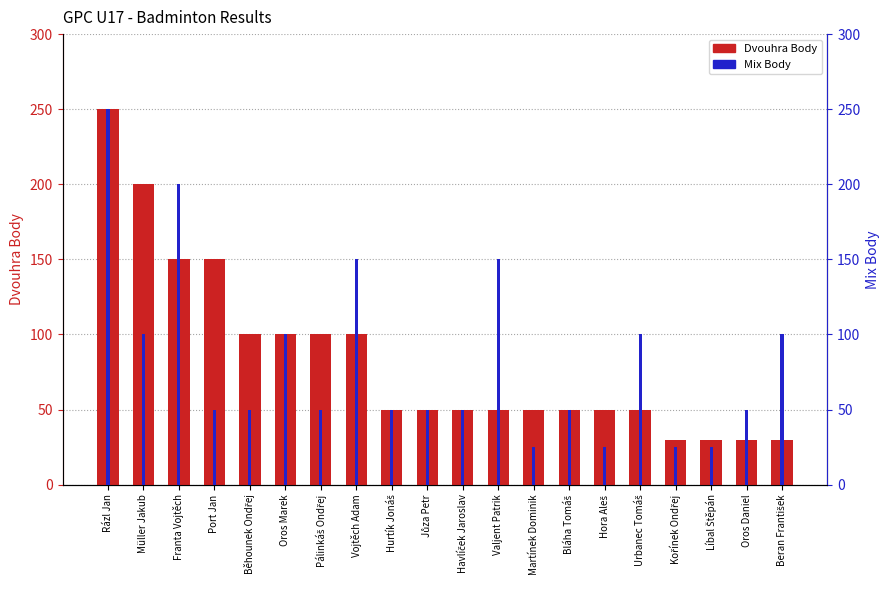

What is the difference between the maximum and minimum values in the Dvouhra Body series?

220